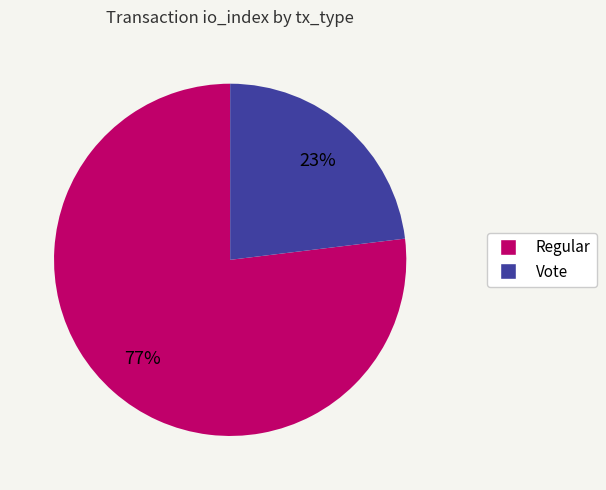

True or false: Vote accounts for 23% of the total.

True